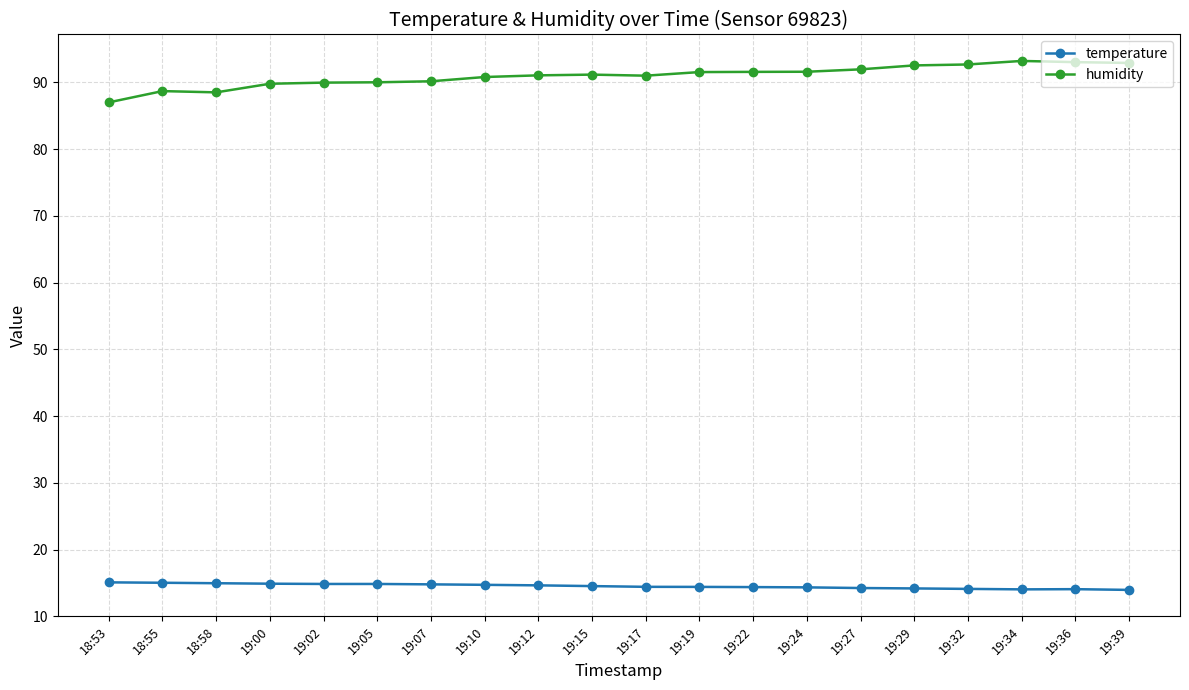

What is the value of the humidity point at the 11th from the left?

91.0